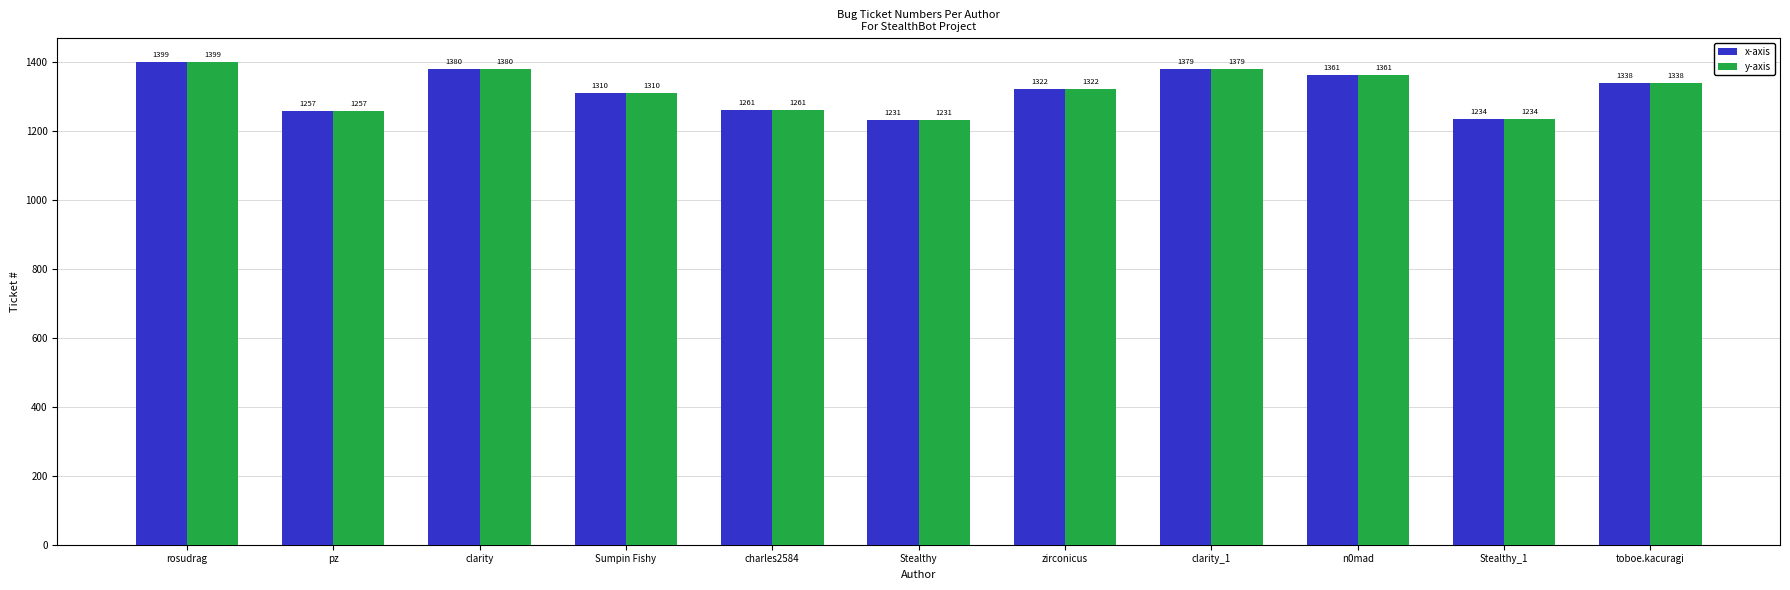

What are all the series names shown in the legend?

x-axis, y-axis